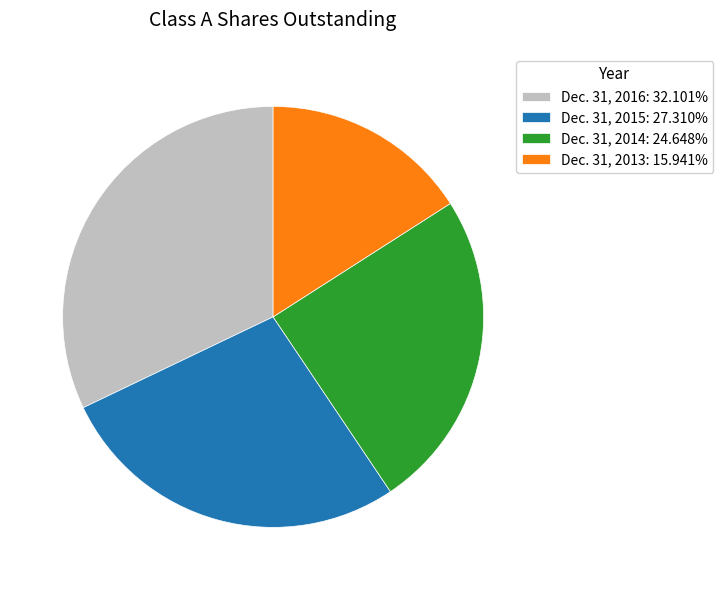

Count the number of slices in the pie.

4